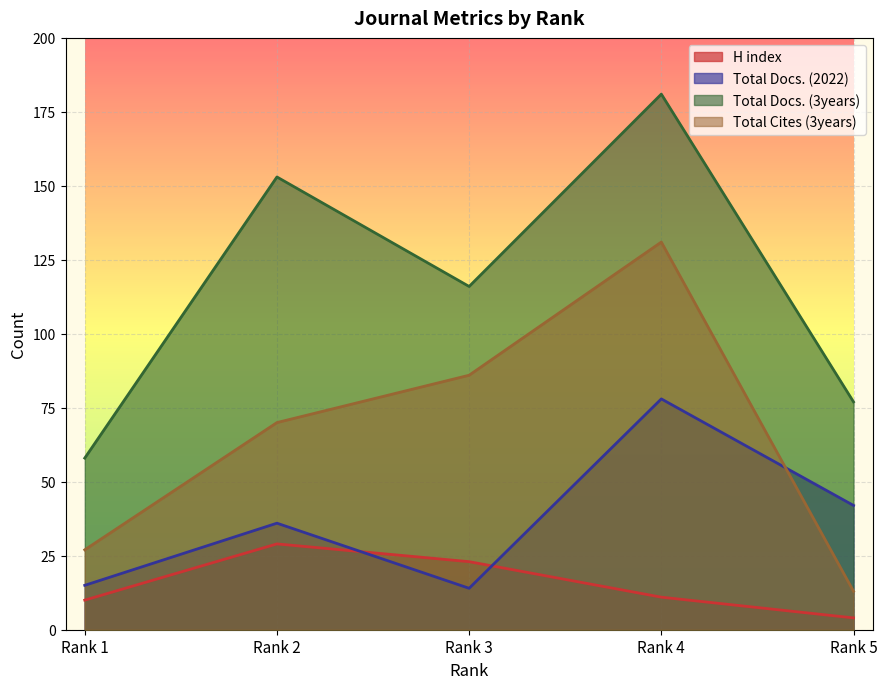

At which category does Total Docs. (3years) reach its first local valley?

Rank 3